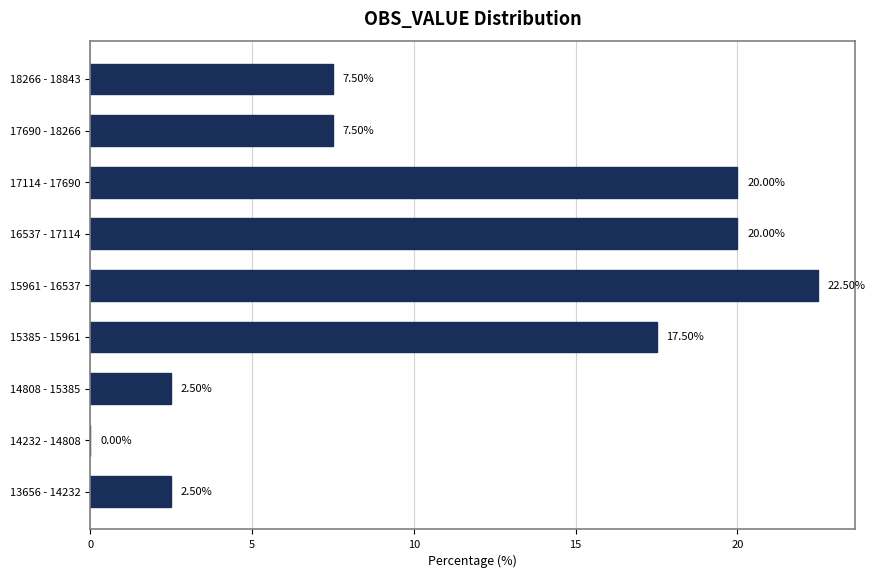

Between 14808 - 15385 and 17114 - 17690, which is larger?

17114 - 17690